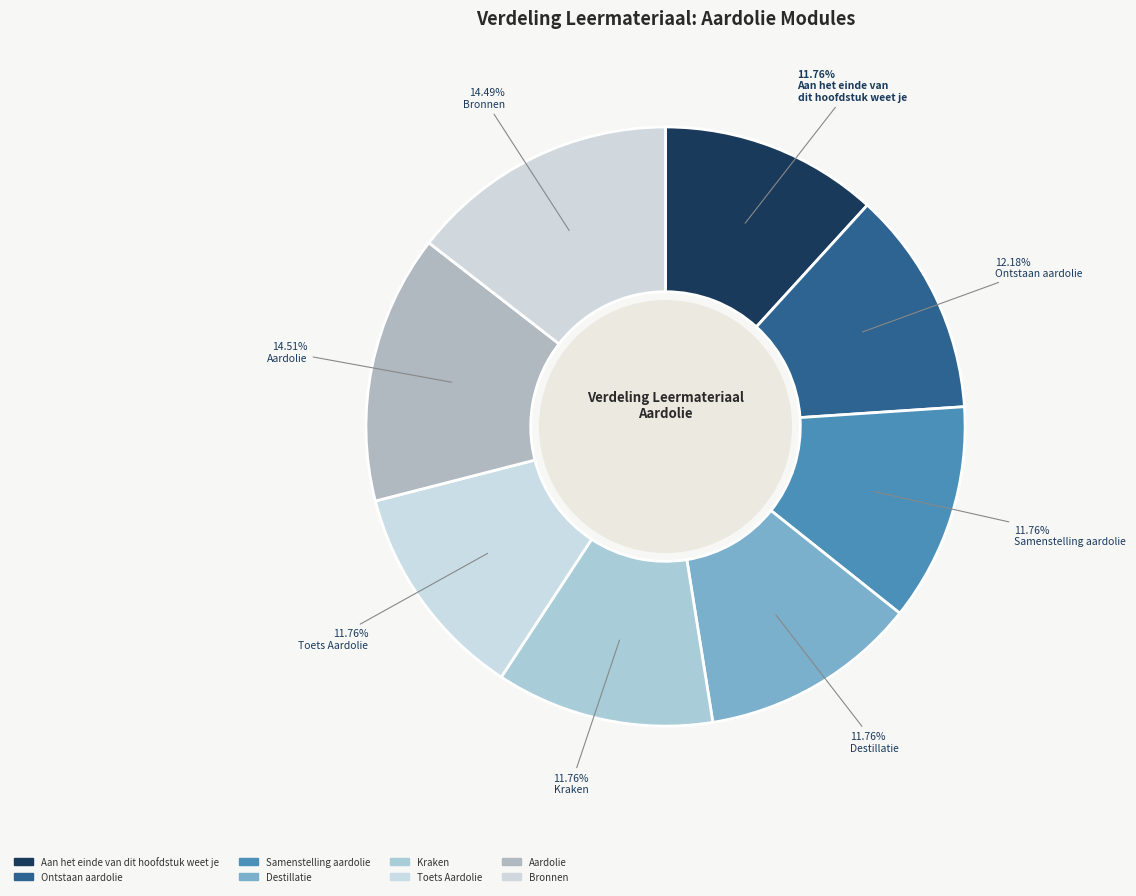

Does any single category account for the majority?

No